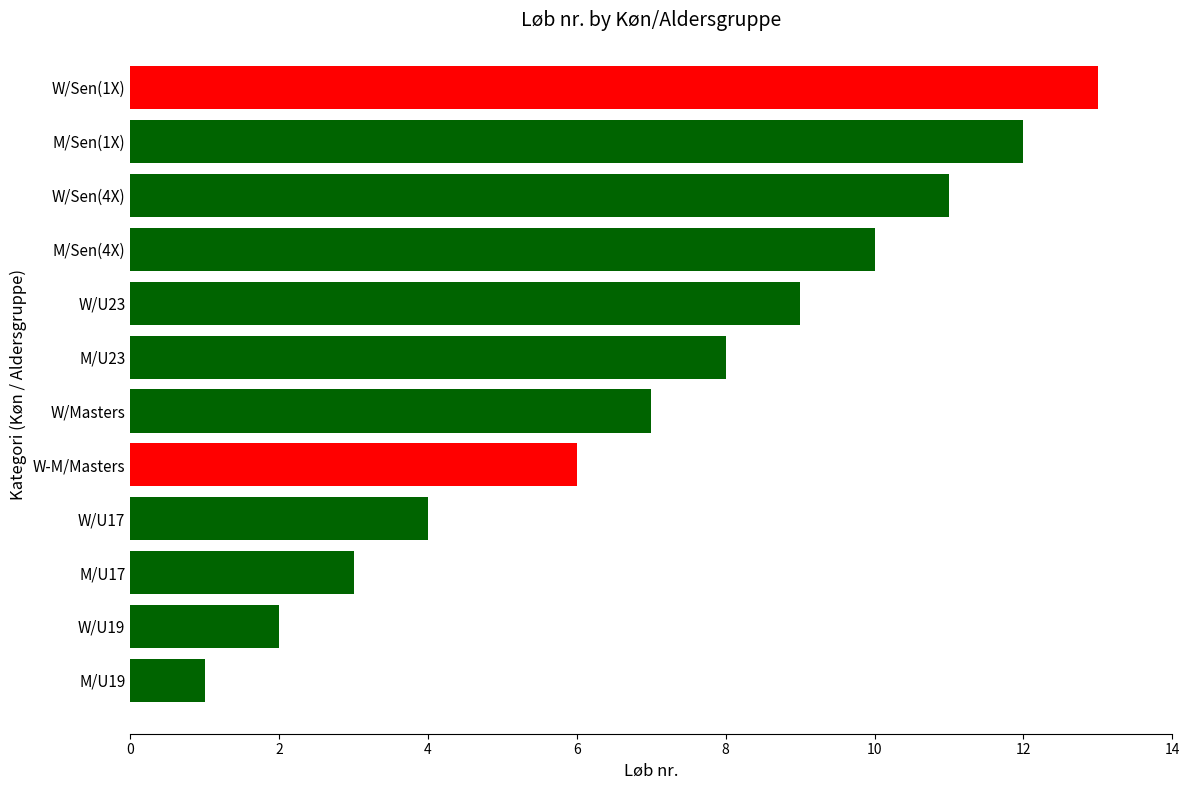

What is the average value?

7